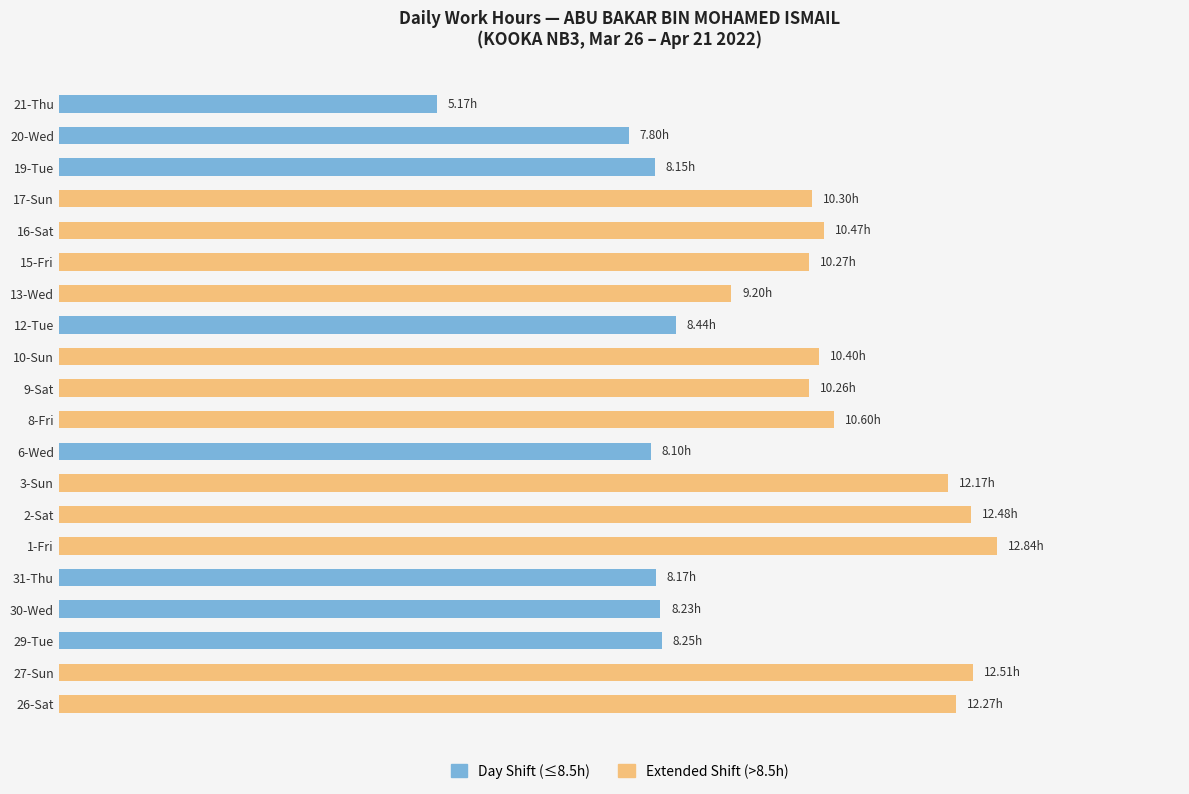

Reading left to right, extract all data points from this chart.

Day Shift (≤8.5h): 0.0	0.0	8.2	8.2	8.2	0.0	0.0	0.0	8.1	0.0	0.0	0.0	8.4	0.0	0.0	0.0	0.0	8.2	7.8	5.2
Extended Shift (>8.5h): 12.3	12.5	0.0	0.0	0.0	12.8	12.5	12.2	0.0	10.6	10.3	10.4	0.0	9.2	10.3	10.5	10.3	0.0	0.0	0.0